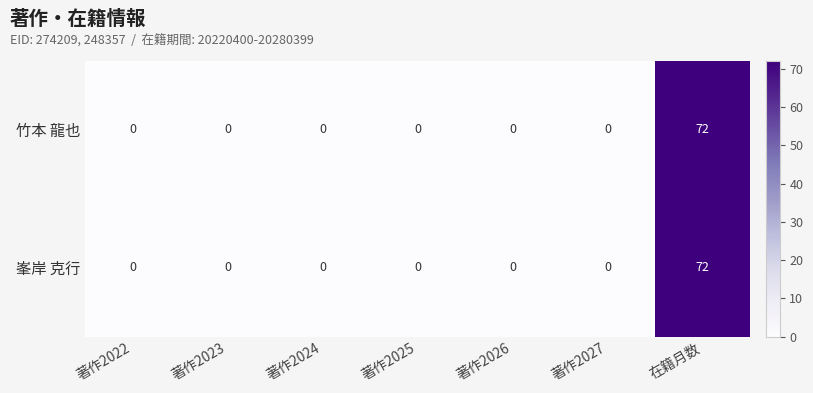

What is the total value across all series at 在籍月数?

144